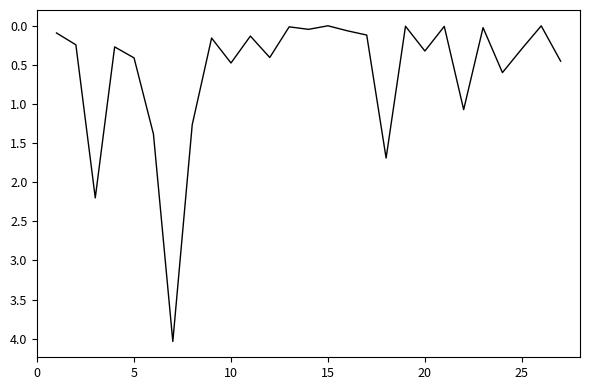

What is the greatest value displayed?

4.0